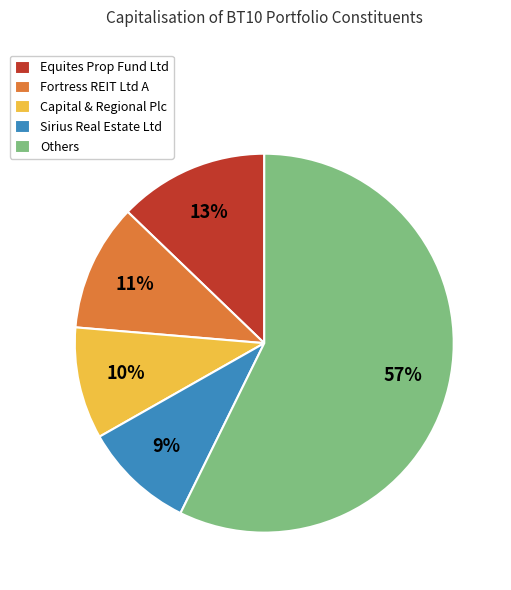

Which has a higher value, Fortress REIT Ltd A or Others?

Others